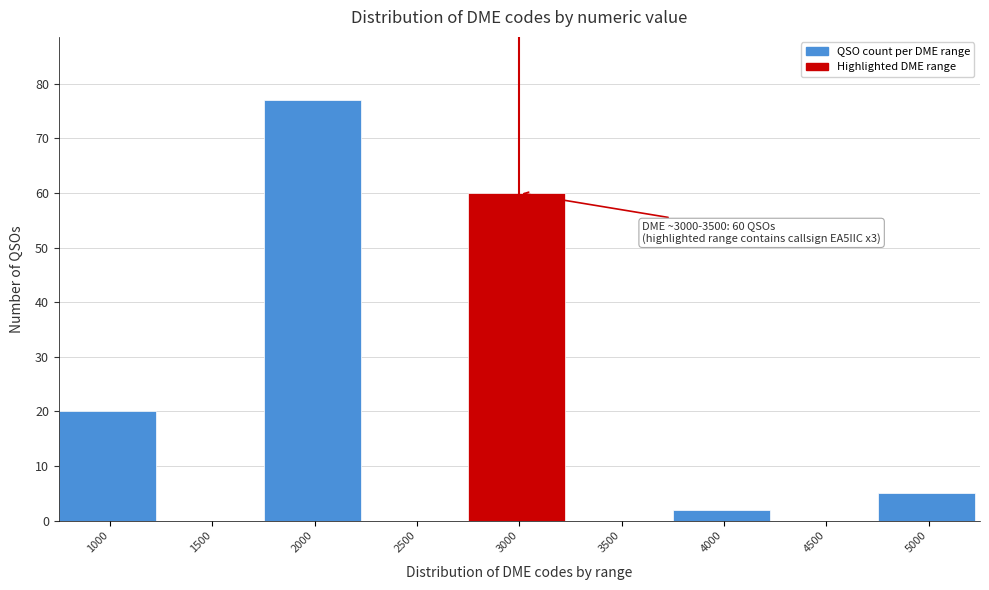

Reading left to right, transcribe all the data shown in this chart.

1000=20	1500=0	2000=77	2500=0	3000=60	3500=0	4000=2	4500=0	5000=5